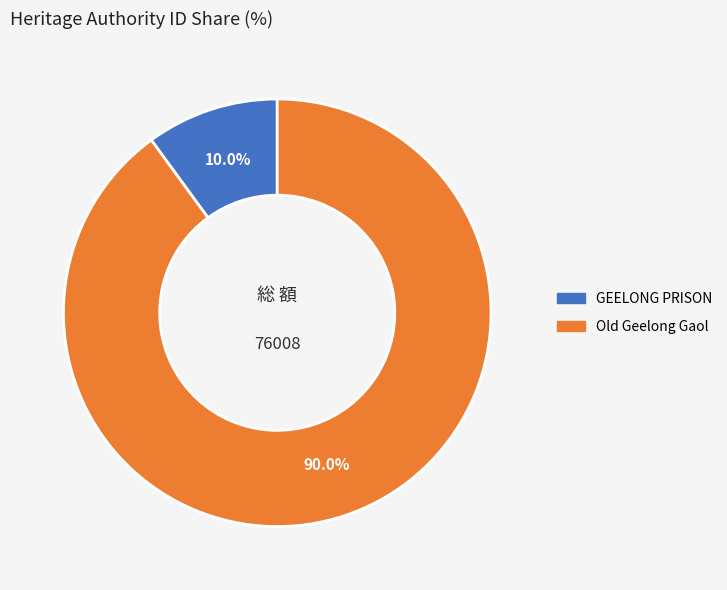

Rank the categories by value from highest to lowest.

Old Geelong Gaol, GEELONG PRISON